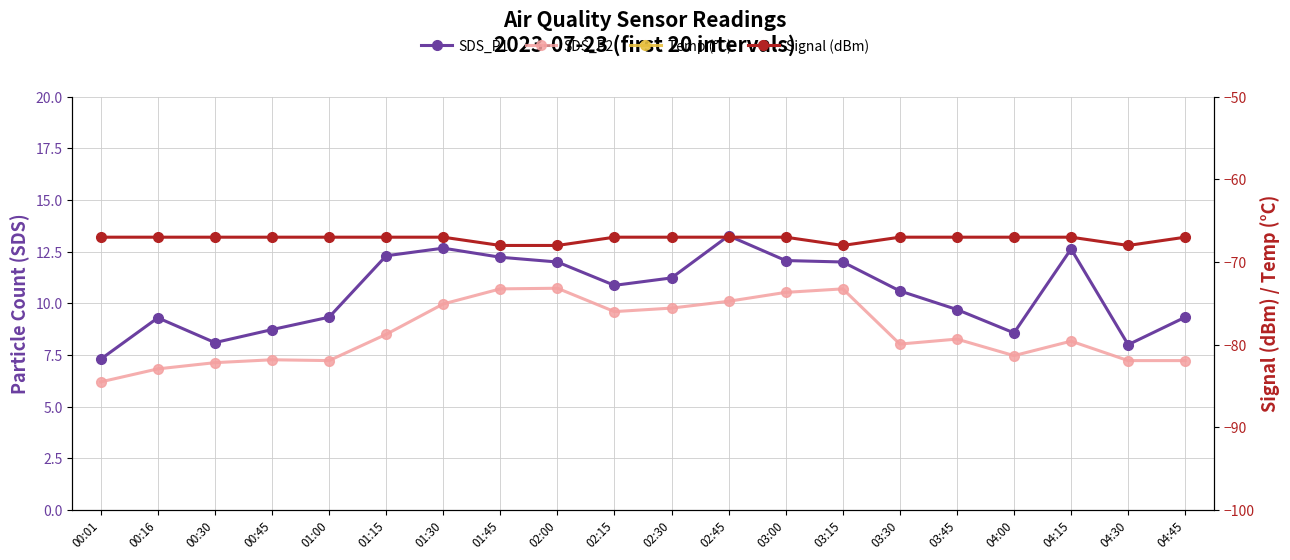

At which category does the chart reach its minimum across all series?

01:45